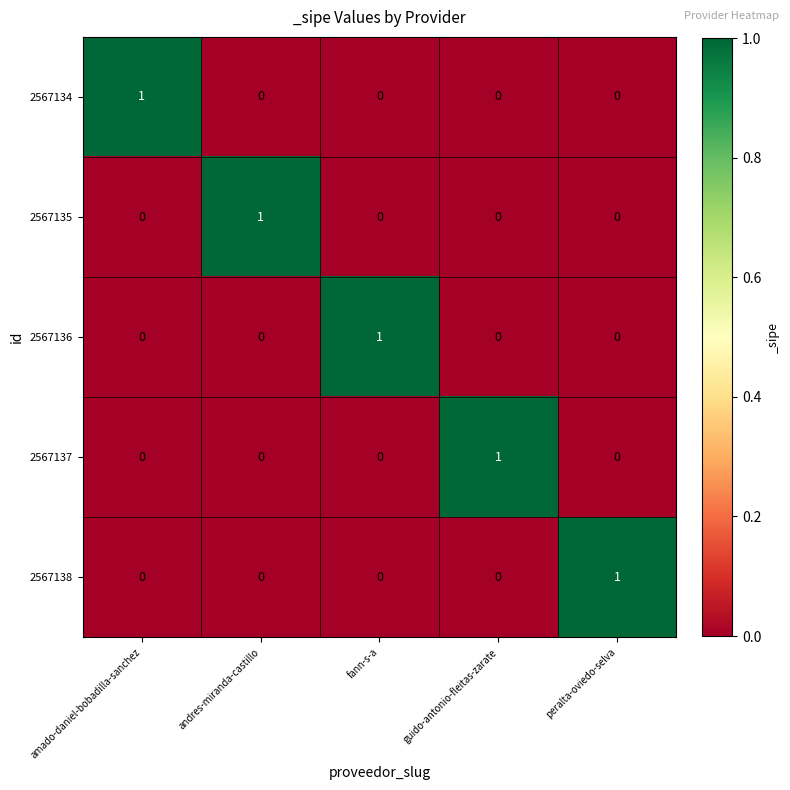

Reading right to left, transcribe all the data shown in this chart.

2567134: 0	0	0	0	1
2567135: 0	0	0	1	0
2567136: 0	0	1	0	0
2567137: 0	1	0	0	0
2567138: 1	0	0	0	0